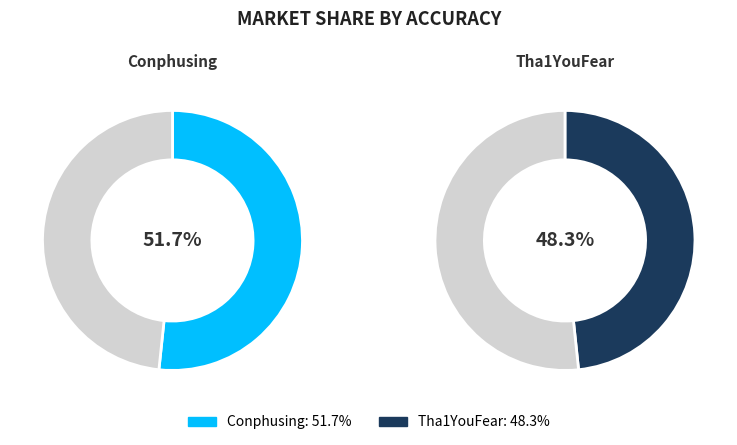

Does Tha1YouFear account for over 50% of the chart?

No